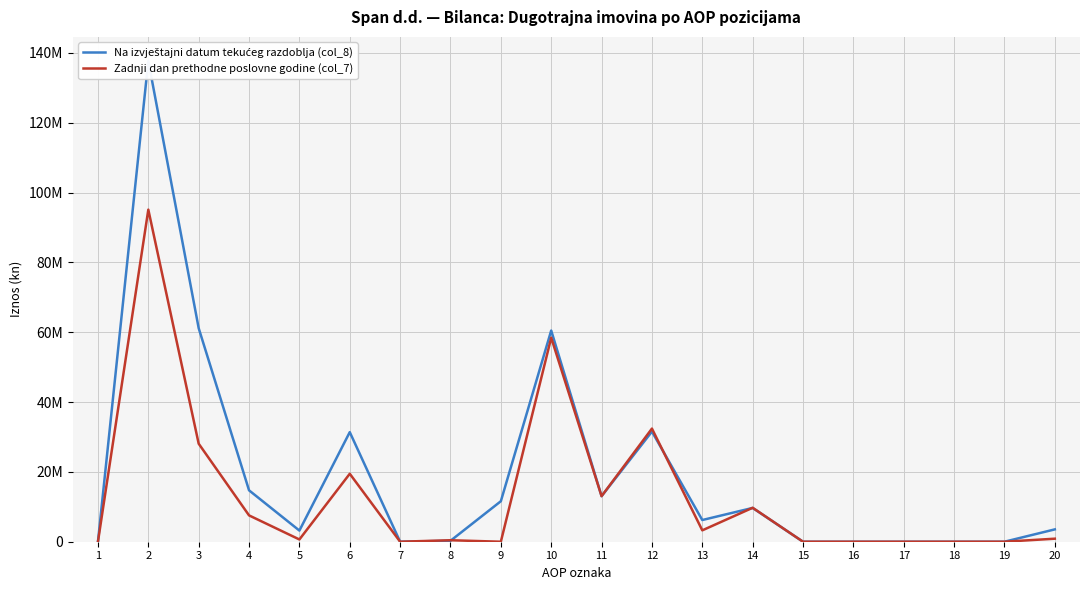

What is the value of the Na izvještajni datum tekućeg razdoblja (col_8) point at the 10th from the left?

60485387